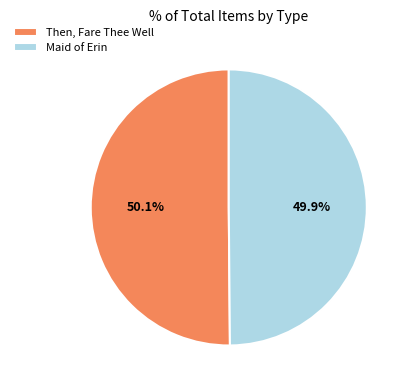

What percentage is the Maid of Erin slice, to the nearest percent?

50%